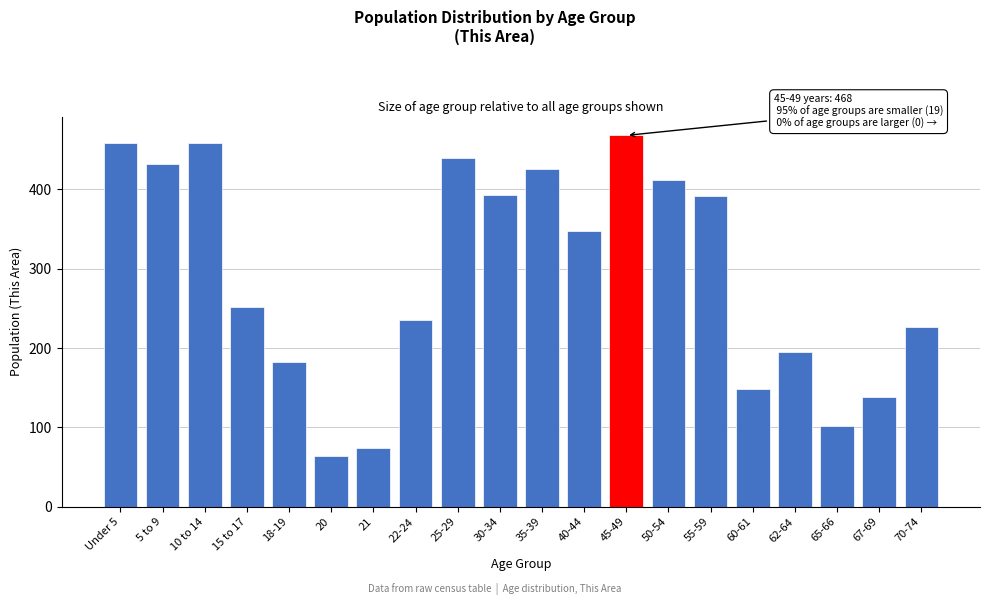

What is the label of the 1st bar from the right?

70-74